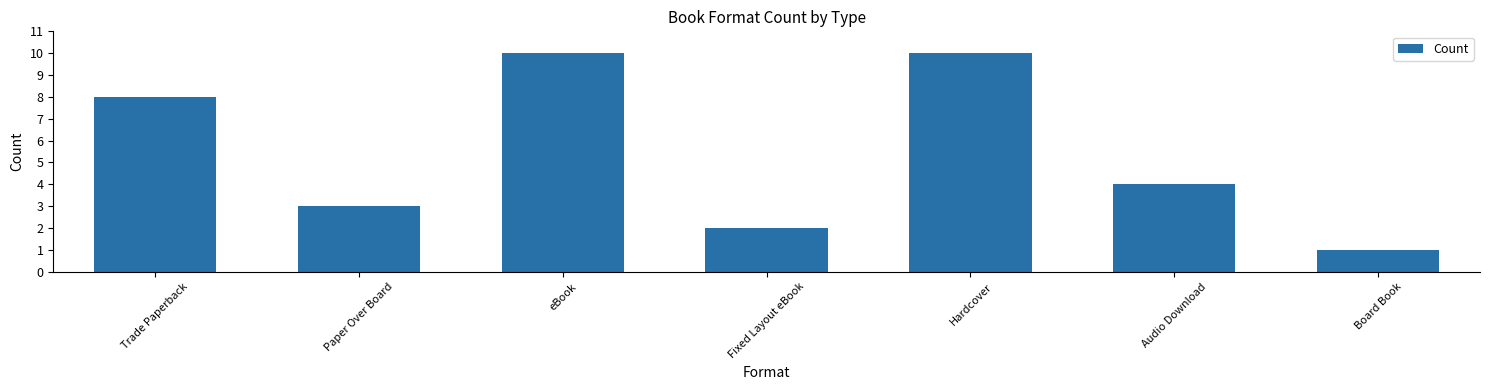

What is the minimum value shown in the chart?

1